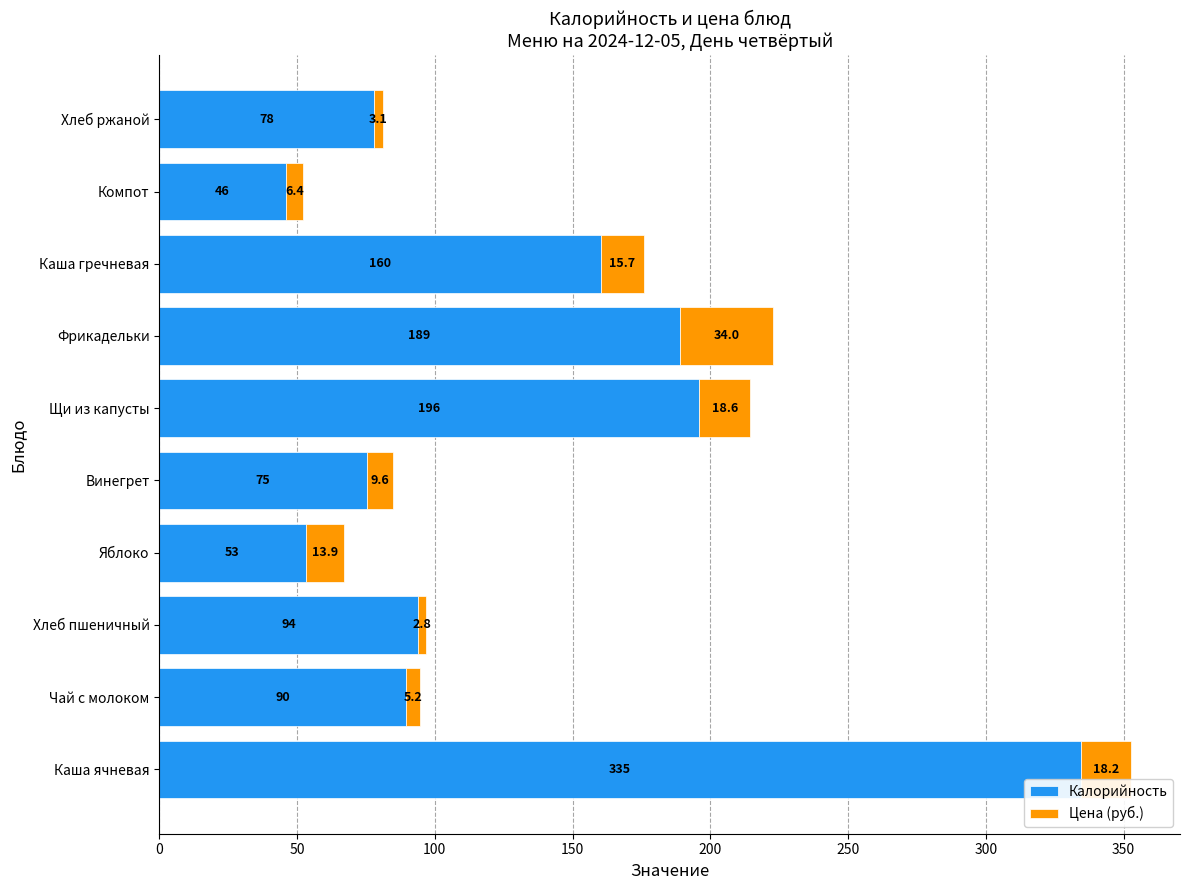

What is the maximum value for Калорийность?

334.6